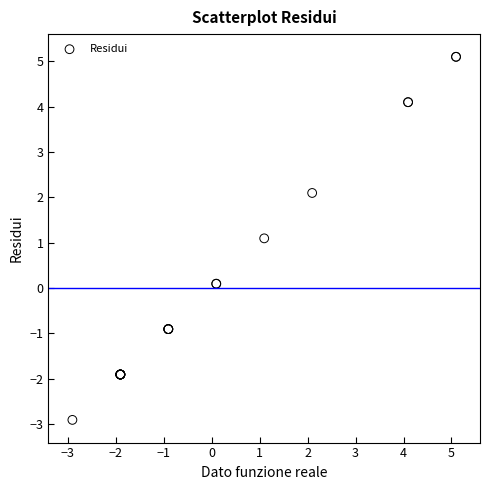

What Y value in the scatter plot is closest to 1?

1.1